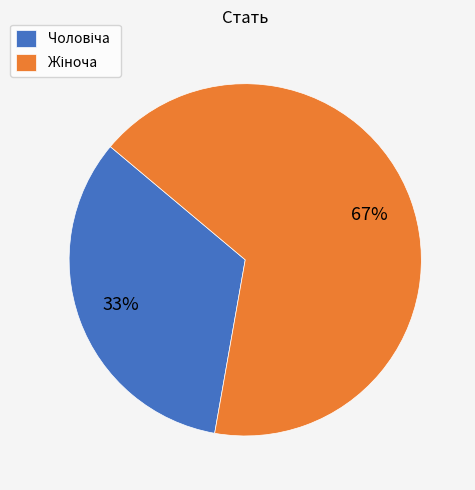

To the nearest percent, what is the average slice percentage?

50%